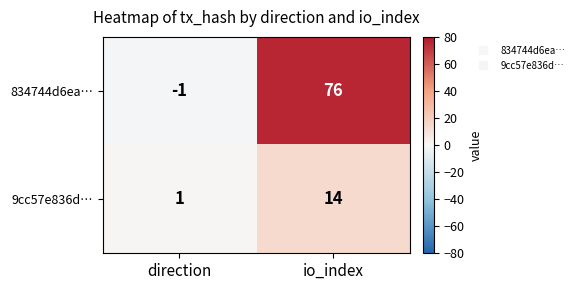

Reading left to right, list all the values displayed in this chart.

834744d6ea…: direction=-1	io_index=76
9cc57e836d…: direction=1	io_index=14